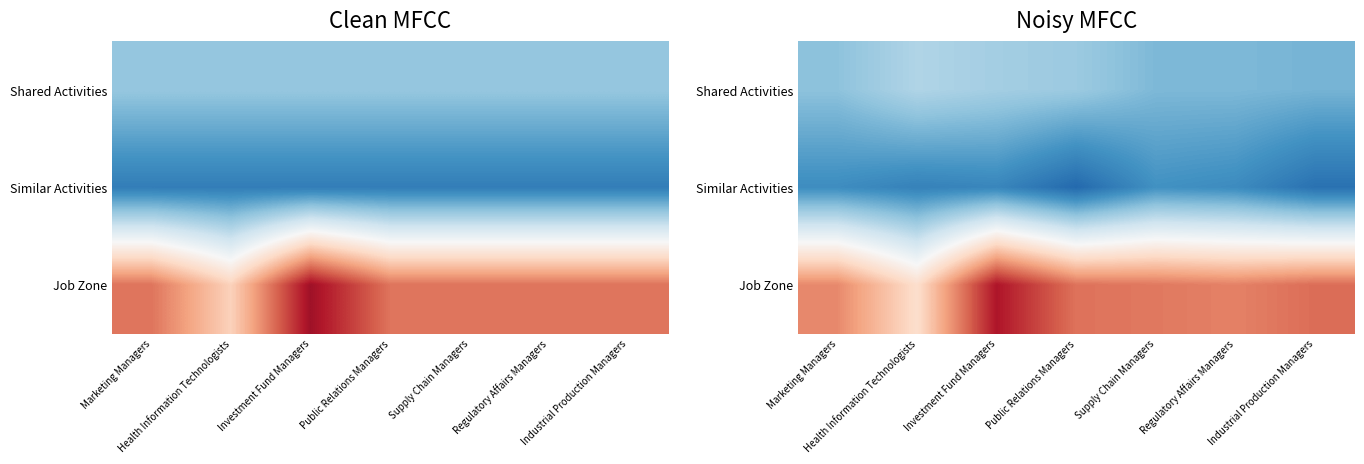

What is the minimum value for Shared Activities?

0.7